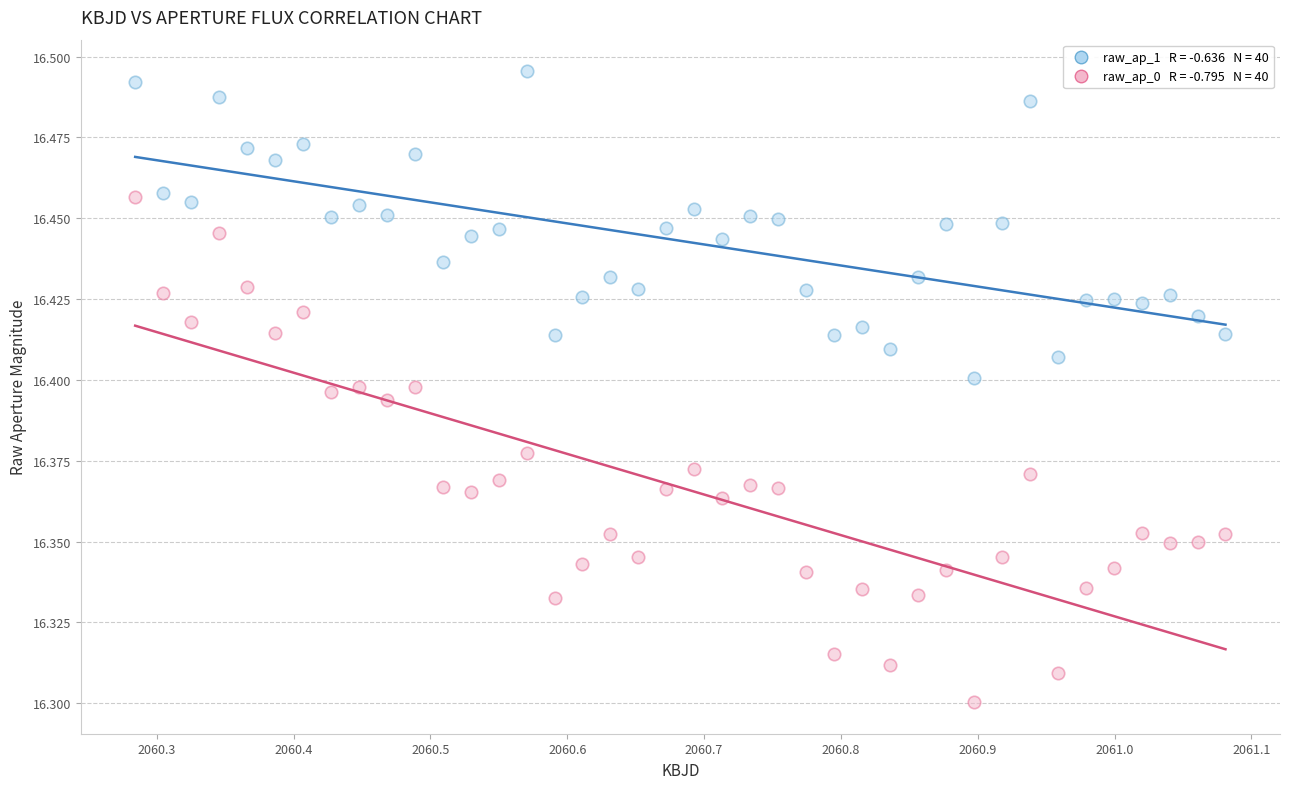

Across all data points, what is the range of X values (max minus min)?

0.8